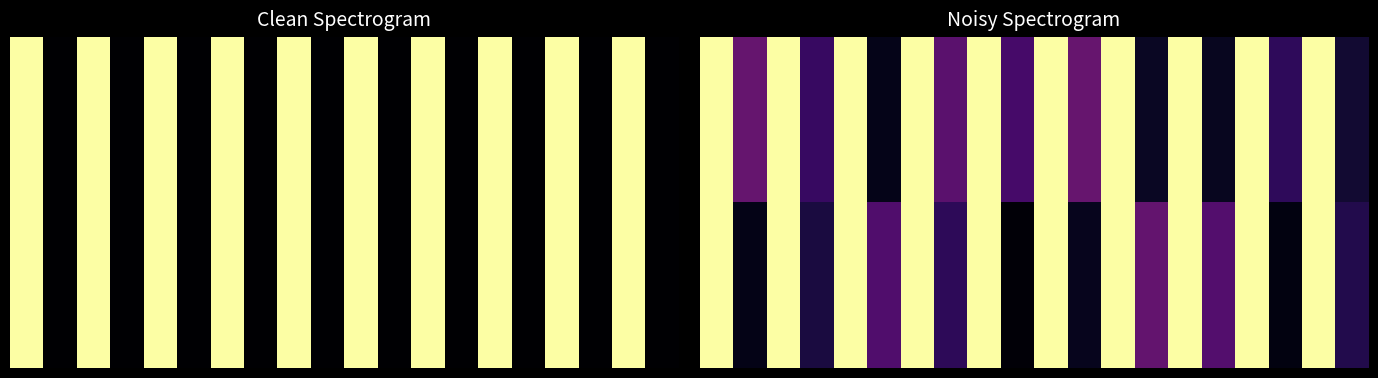

At how many categories does at least one series exceed 0?

20